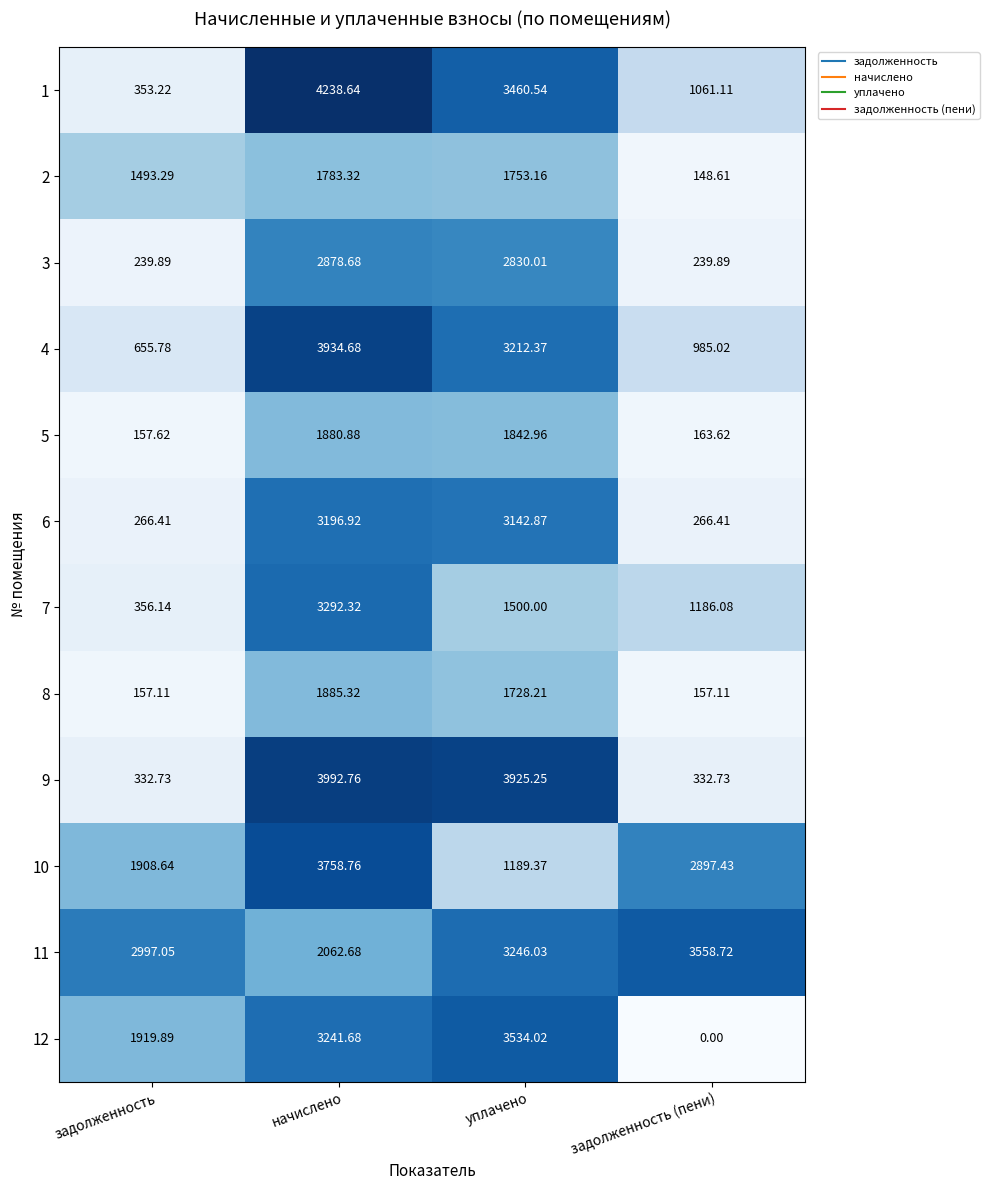

Which category has the highest value in the 9 series?

начислено